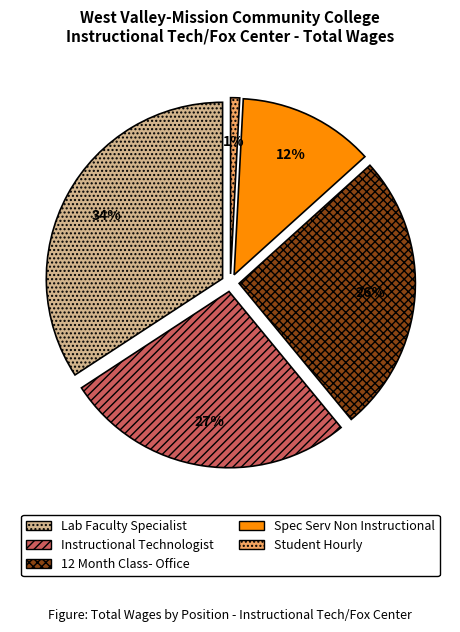

Does any single category account for the majority?

No